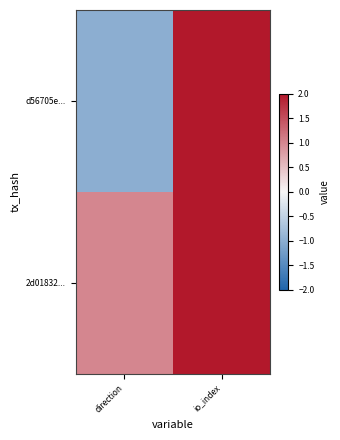

Reading right to left, extract all data points from this chart.

d56705e...: io_index=38	direction=-1
2d01832...: io_index=2	direction=1